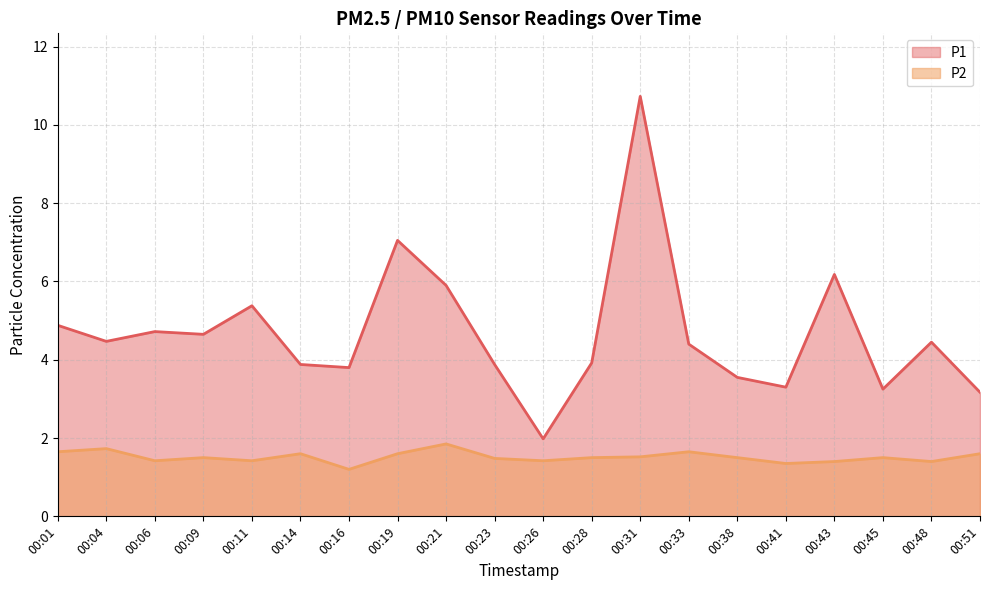

What is the smallest value displayed?

1.2